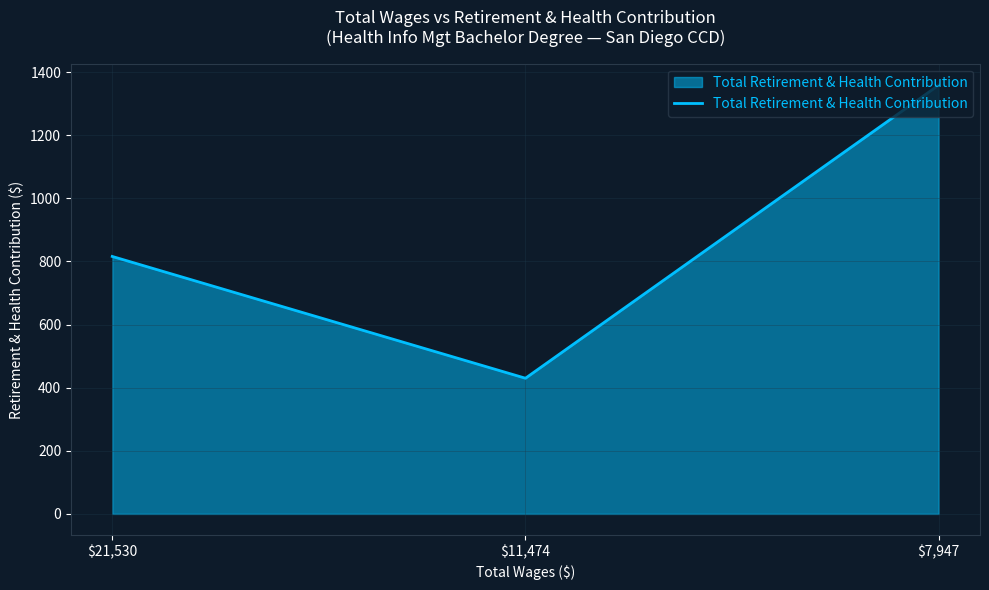

What is the change in value from $21,530 to $11,474?

-386